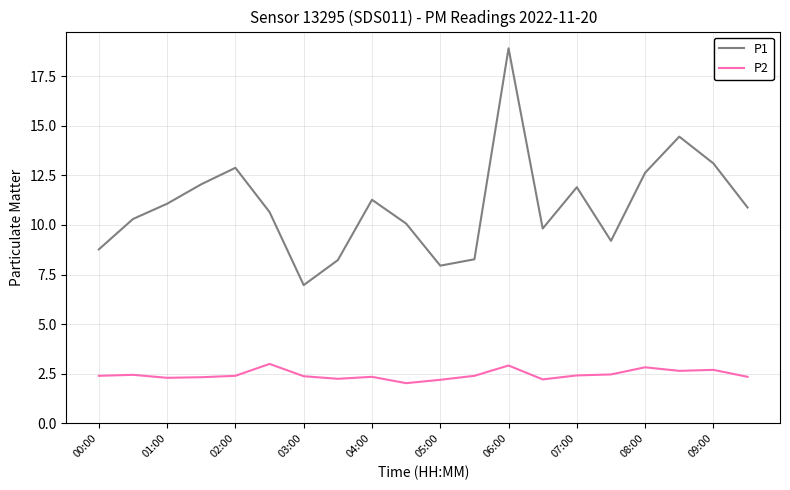

Which series has the largest total across all categories?

P1